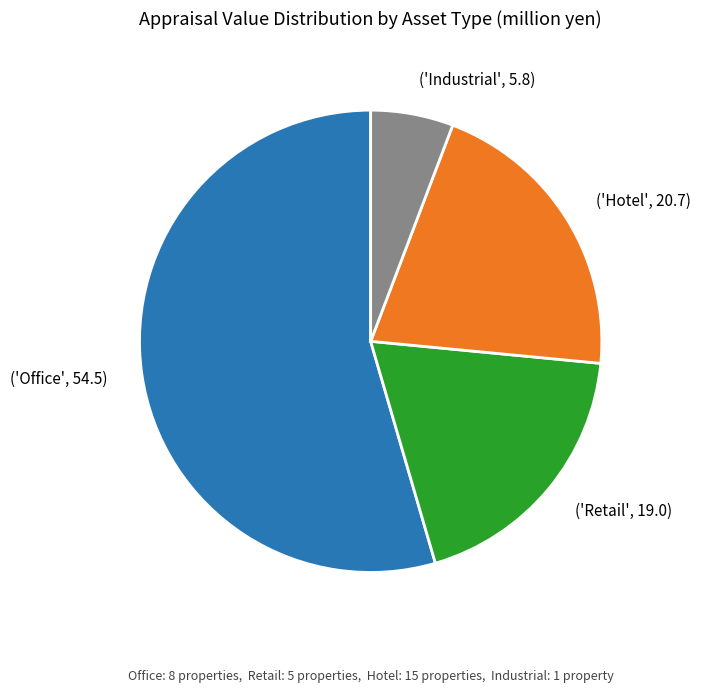

Which category accounts for the majority?

('Office', 54.5)